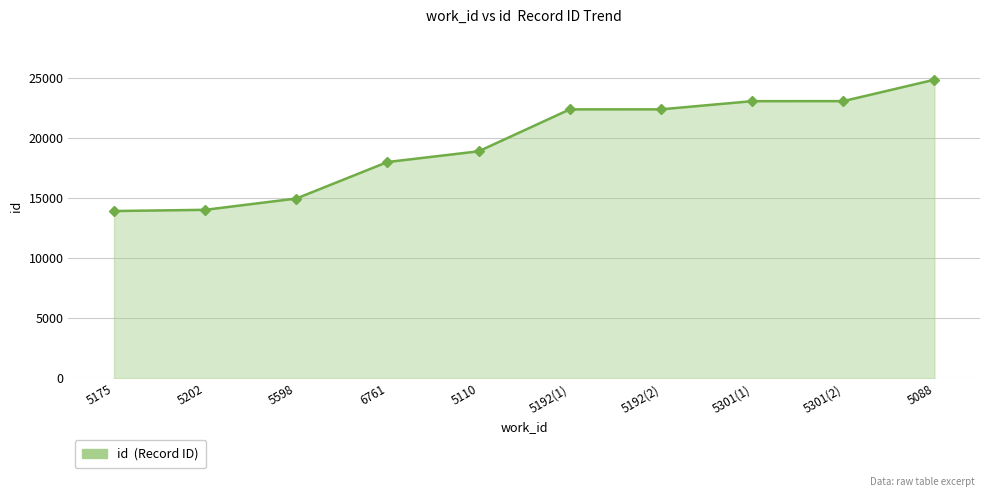

The value at 5088 is 24843. True or false?

True